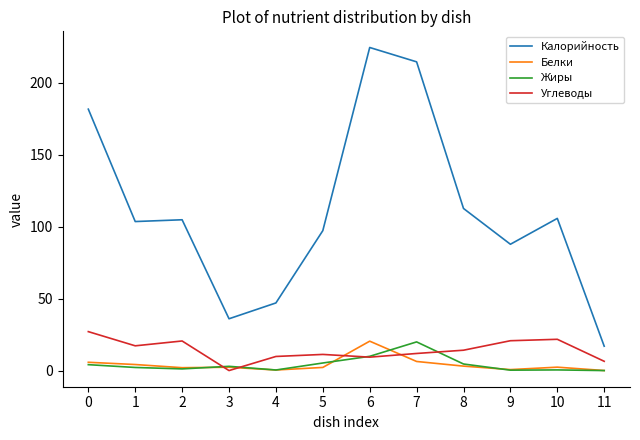

True or false: Белки and Калорийность intersect in this chart.

False